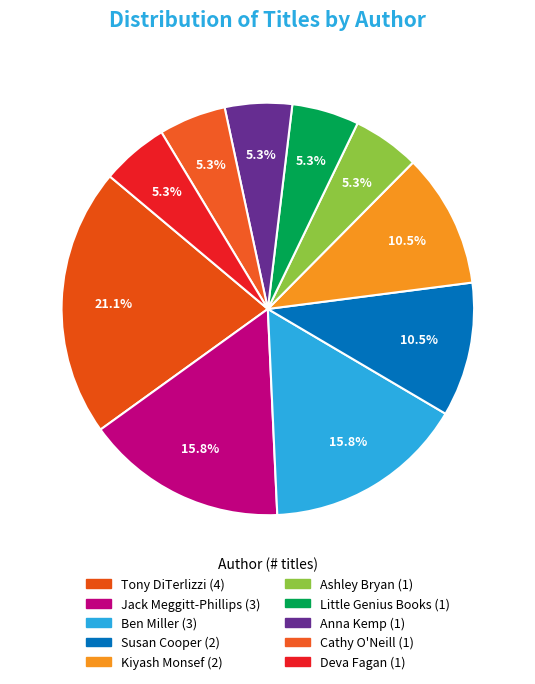

How many segments does this pie chart have?

10